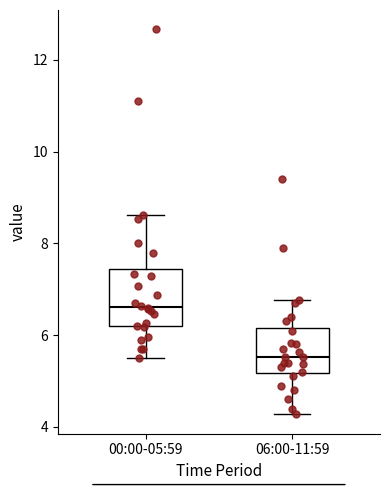

Reading left to right, read every box against the y-axis: the position of its median line, the range the box covers, and the ends of its whiskers. The values are not printed on the chart, so give them approximately, as read against the axis.

00:00-05:59: median 6.6, box 6.2 to 7.4, whiskers 5.6 to 8.6
06:00-11:59: median 5.6, box 5.2 to 6.2, whiskers 4.2 to 6.8